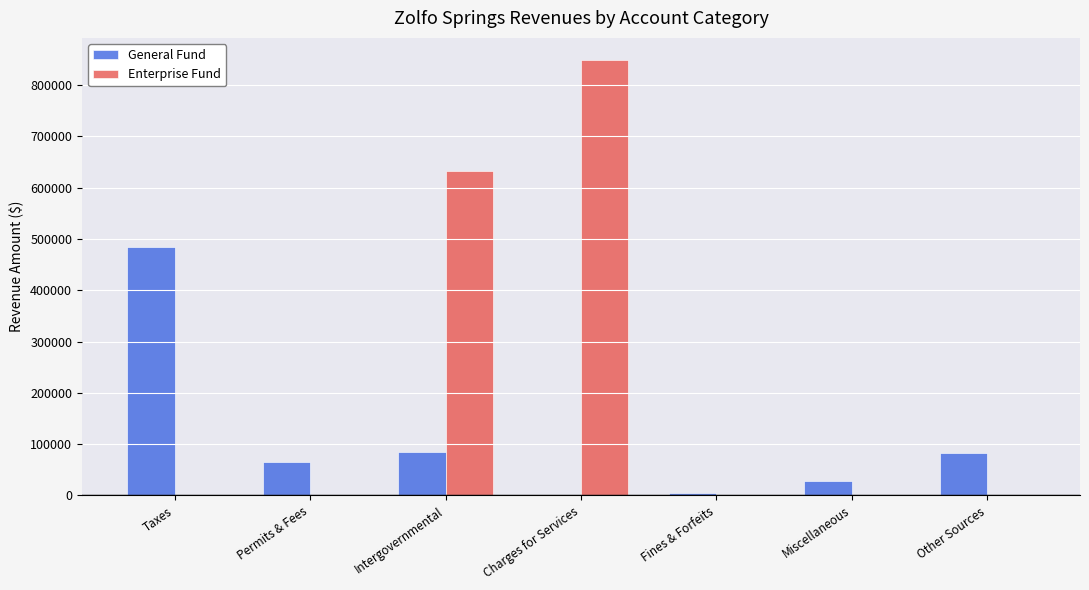

What is the sum of all Enterprise Fund values?

1482336